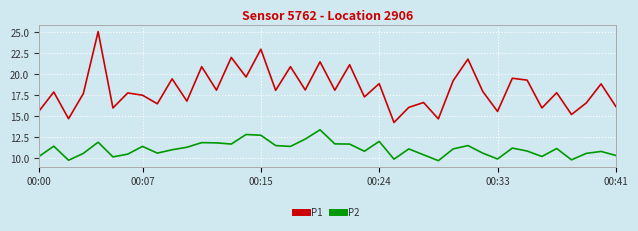

True or false: P1 and P2 intersect in this chart.

False